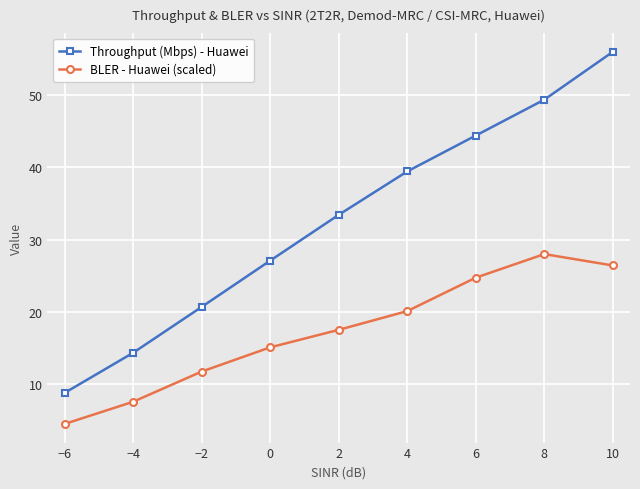

What value does the Throughput (Mbps) - Huawei series have at 2?

33.4